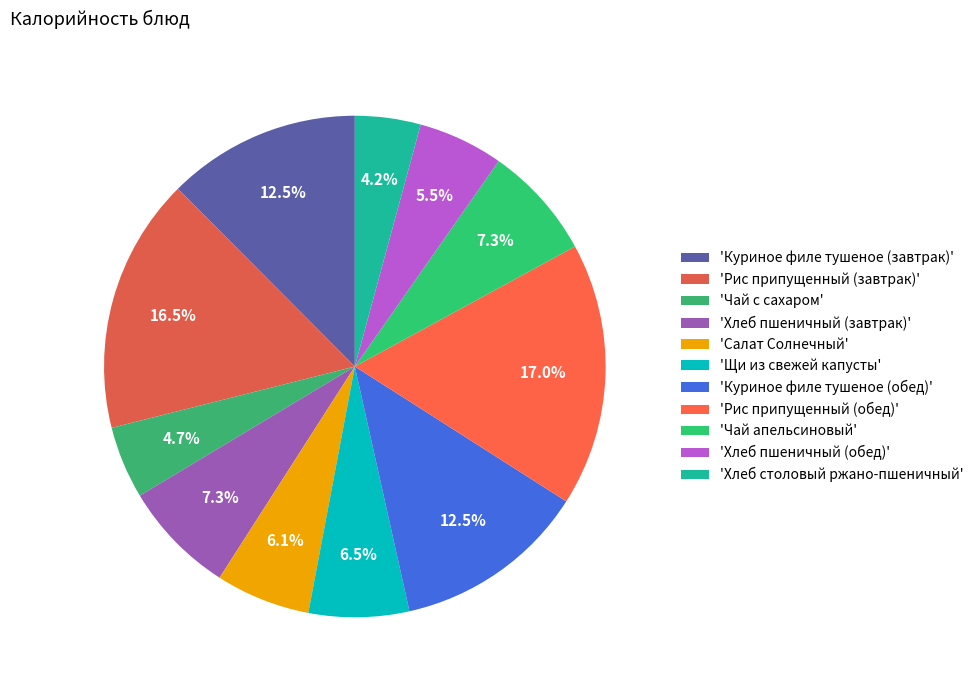

Count the number of slices in the pie.

11